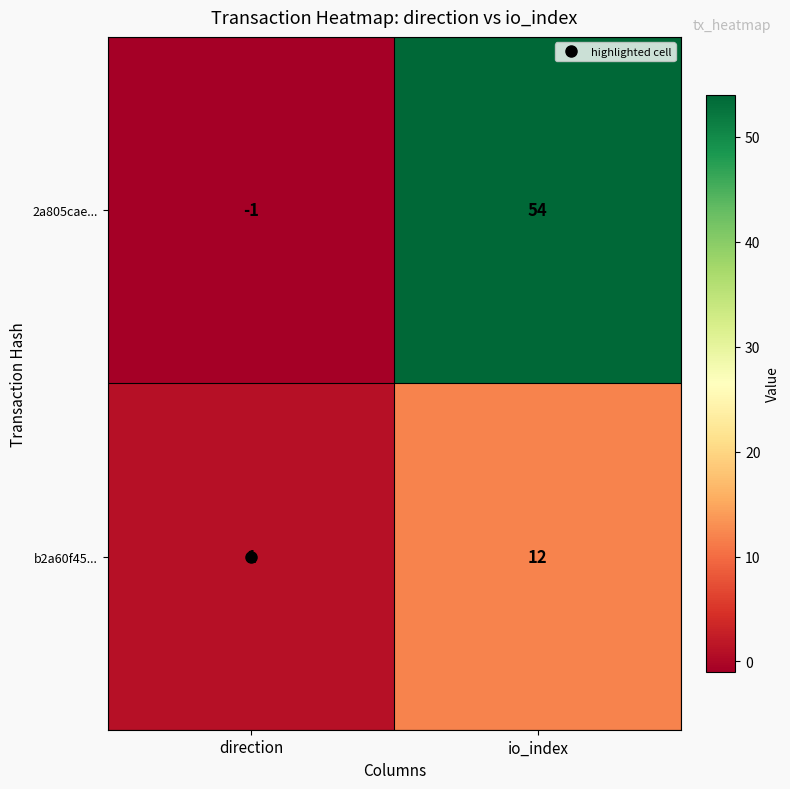

What is the approximate value of b2a60f45... at io_index?

12